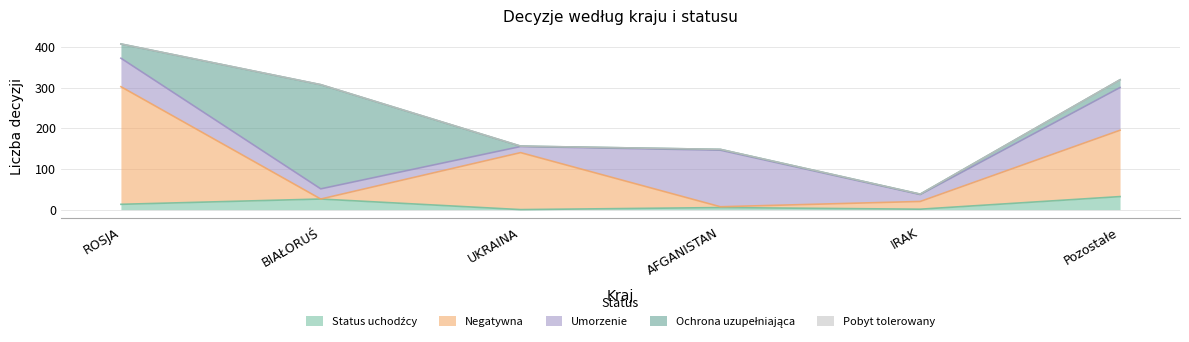

At how many categories does at least one series exceed 160?

3